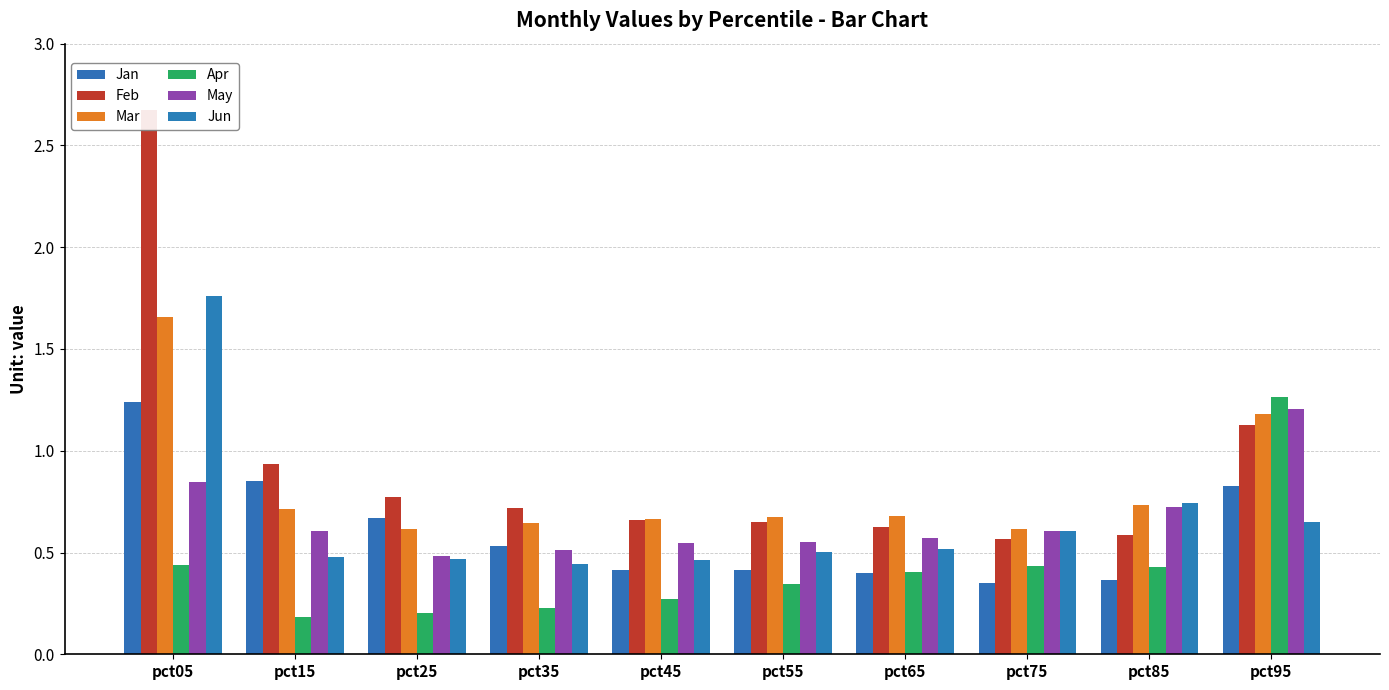

Between pct15 and pct85, which series saw the biggest shift?

Jan